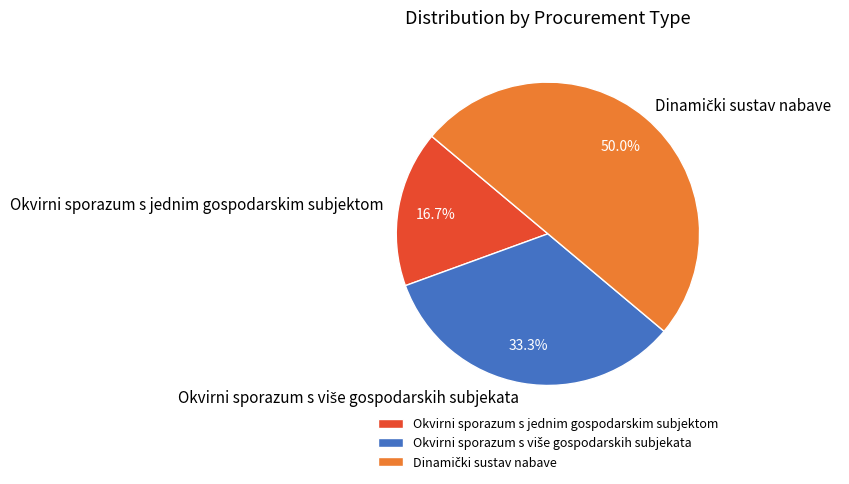

To the nearest percent, what portion does Okvirni sporazum s jednim gospodarskim subjektom represent?

17%